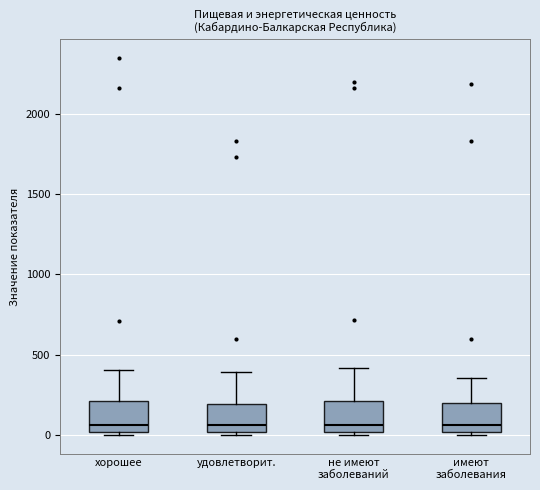

Where is the lower edge of the box for не имеют заболеваний on the y-axis? The values are not printed on the chart, so give them approximately, as read against the axis.

0